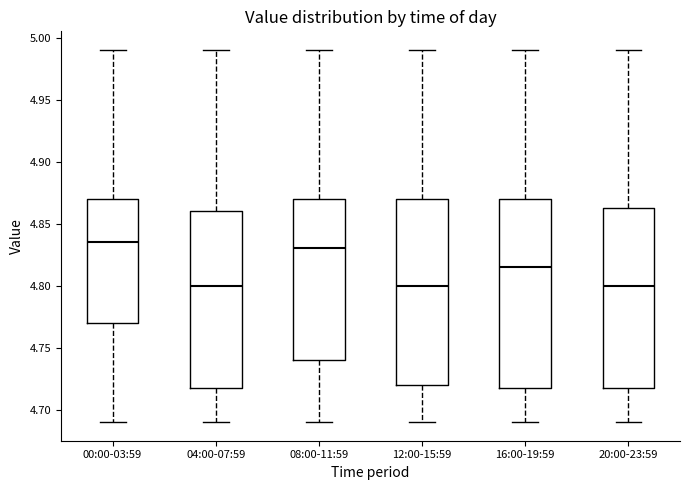

Reading left to right, transcribe this box plot: for each box, give where its median line is, the range the box spans, and where its two whiskers end, as read against the y-axis. The values are not printed on the chart, so give them approximately, as read against the axis.

00:00-03:59: median 4.835, box 4.770 to 4.870, whiskers 4.690 to 4.990
04:00-07:59: median 4.800, box 4.720 to 4.860, whiskers 4.690 to 4.990
08:00-11:59: median 4.830, box 4.740 to 4.870, whiskers 4.690 to 4.990
12:00-15:59: median 4.800, box 4.720 to 4.870, whiskers 4.690 to 4.990
16:00-19:59: median 4.815, box 4.720 to 4.870, whiskers 4.690 to 4.990
20:00-23:59: median 4.800, box 4.720 to 4.865, whiskers 4.690 to 4.990